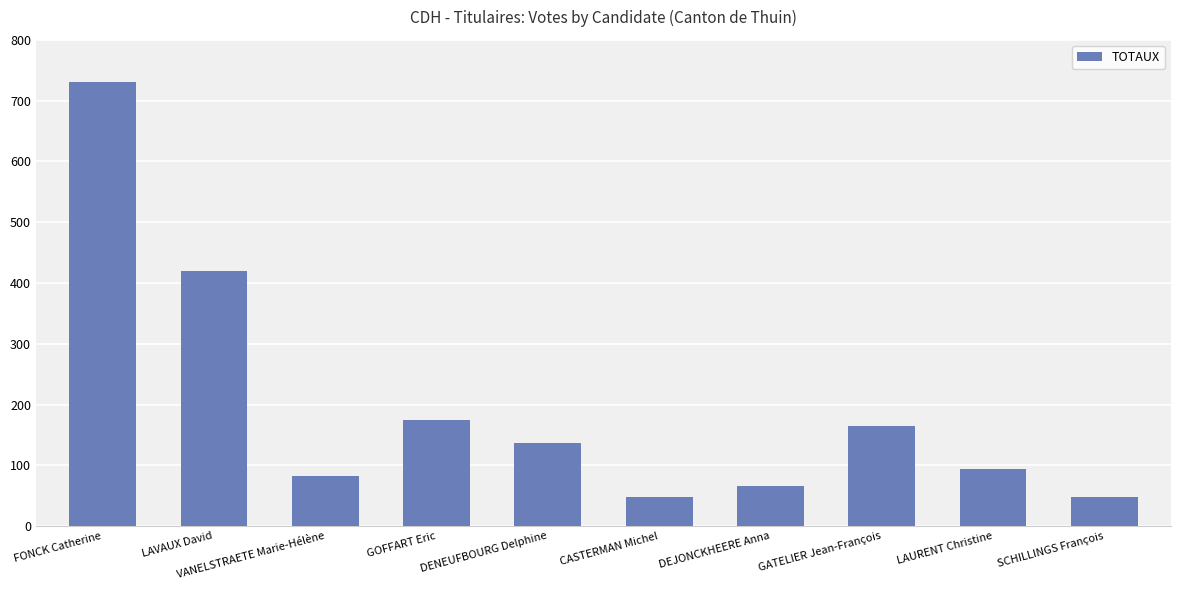

How many data points does each series have?

10